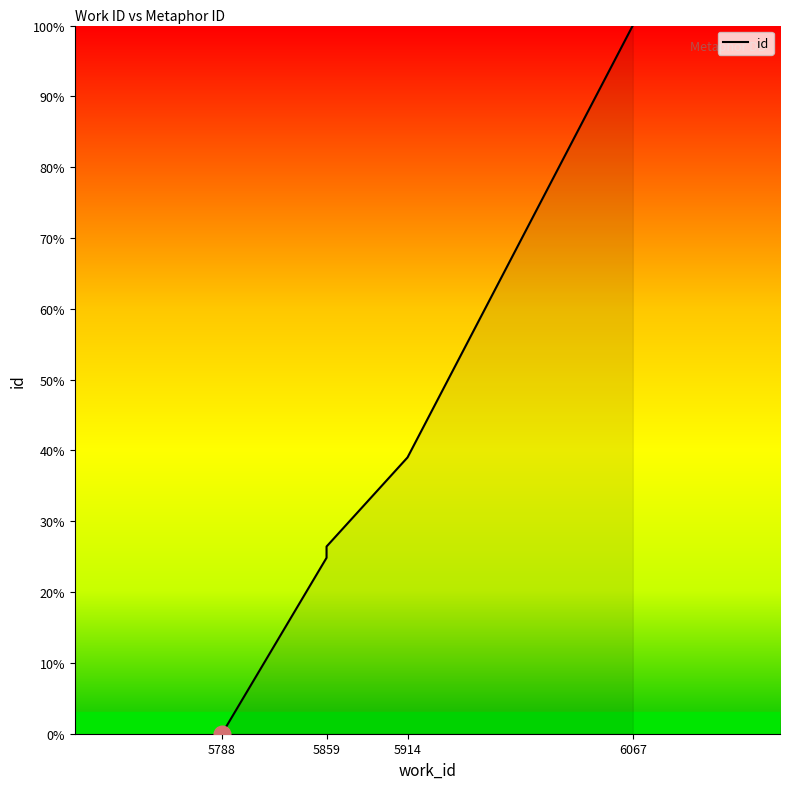

True or false: the data has more than 2 interior local peaks.

False